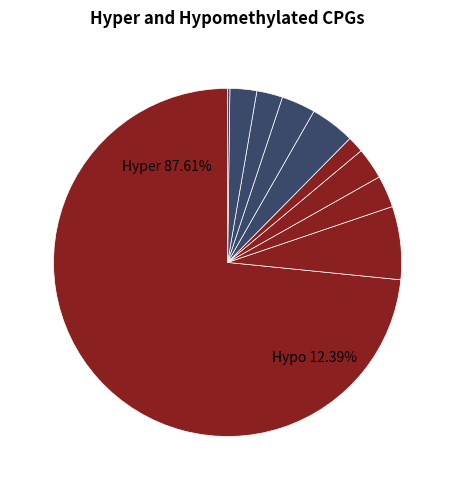

How many segments does this pie chart have?

10